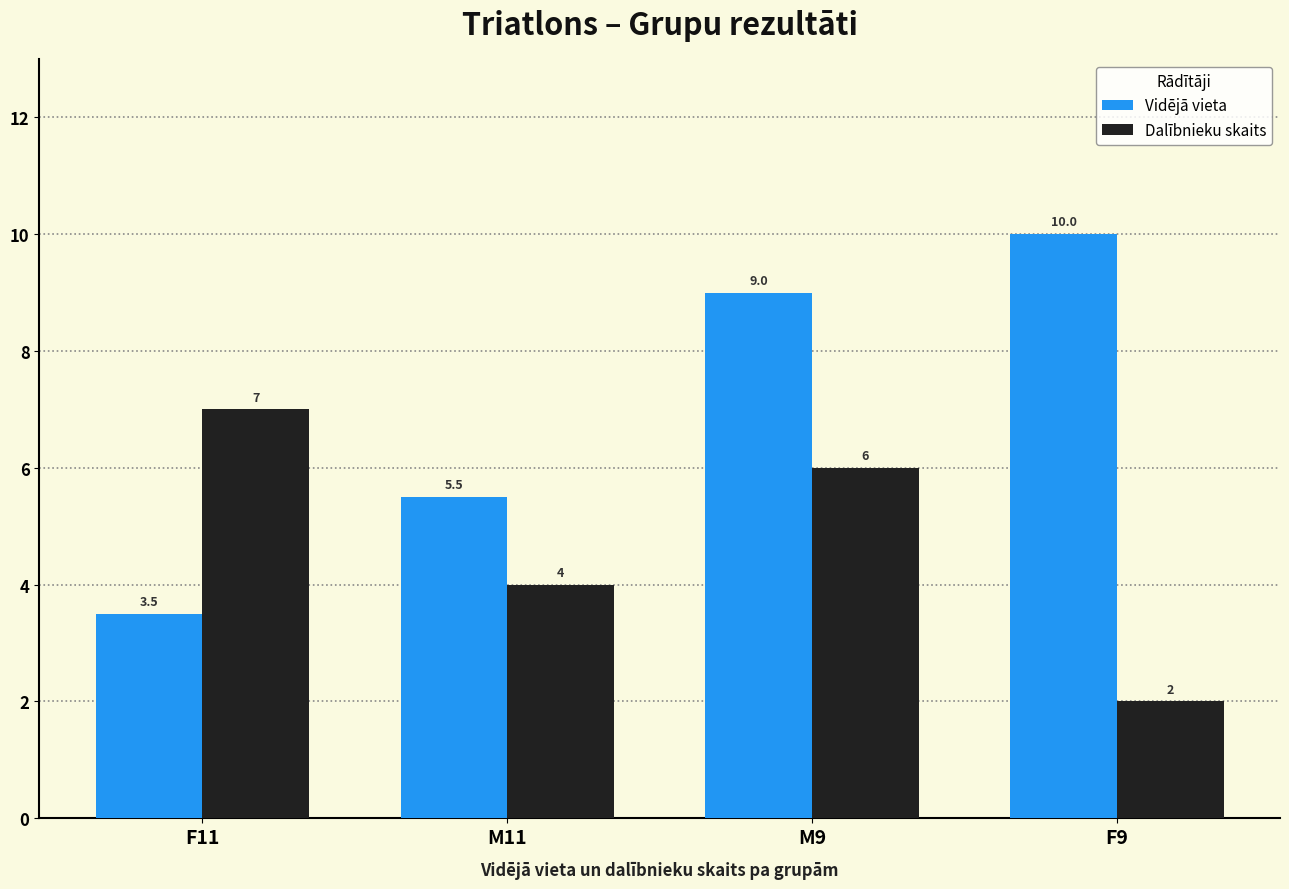

Is the value of Vidējā vieta at M11 greater than the value of Dalībnieku skaits at M11?

Yes